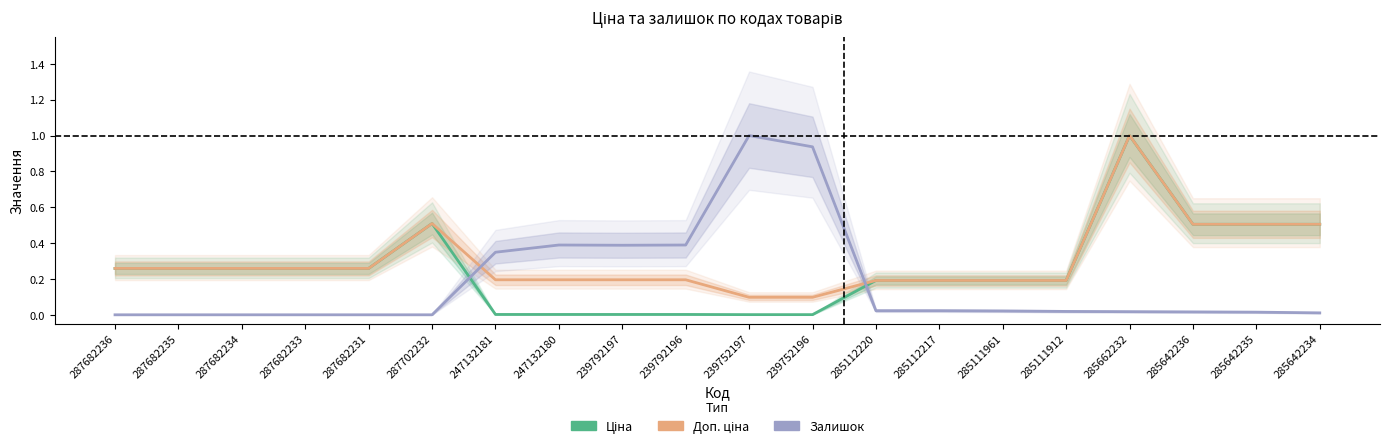

What is the total value across all series at 285112220?

0.4